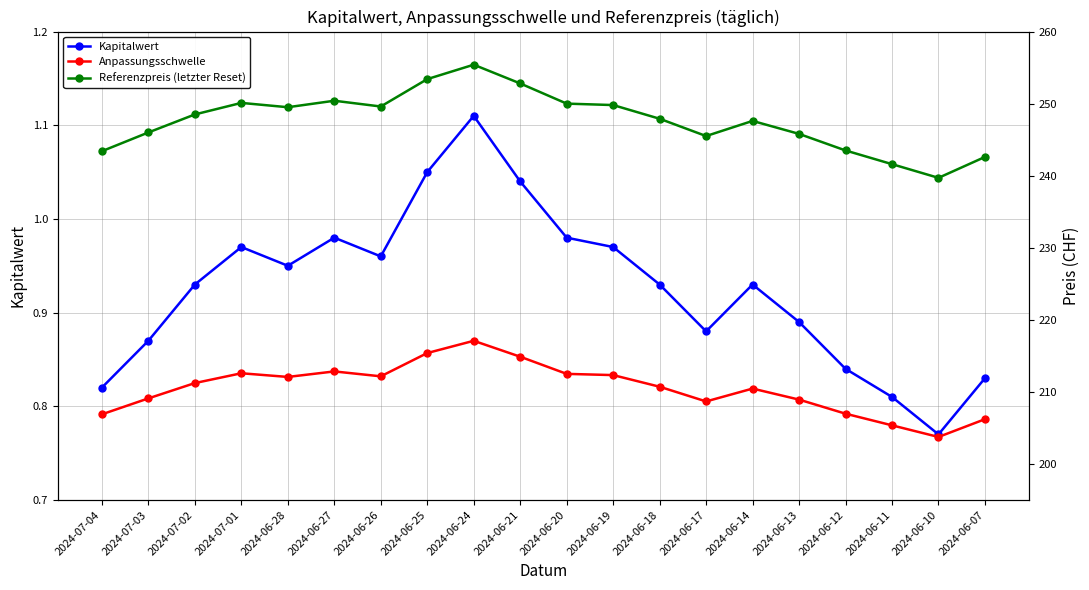

True or false: Referenzpreis (letzter Reset) and Kapitalwert intersect in this chart.

False